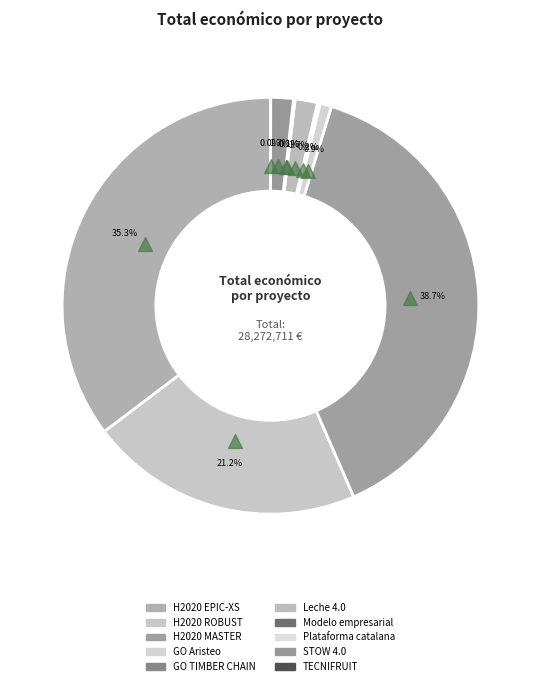

How many segments does this pie chart have?

10